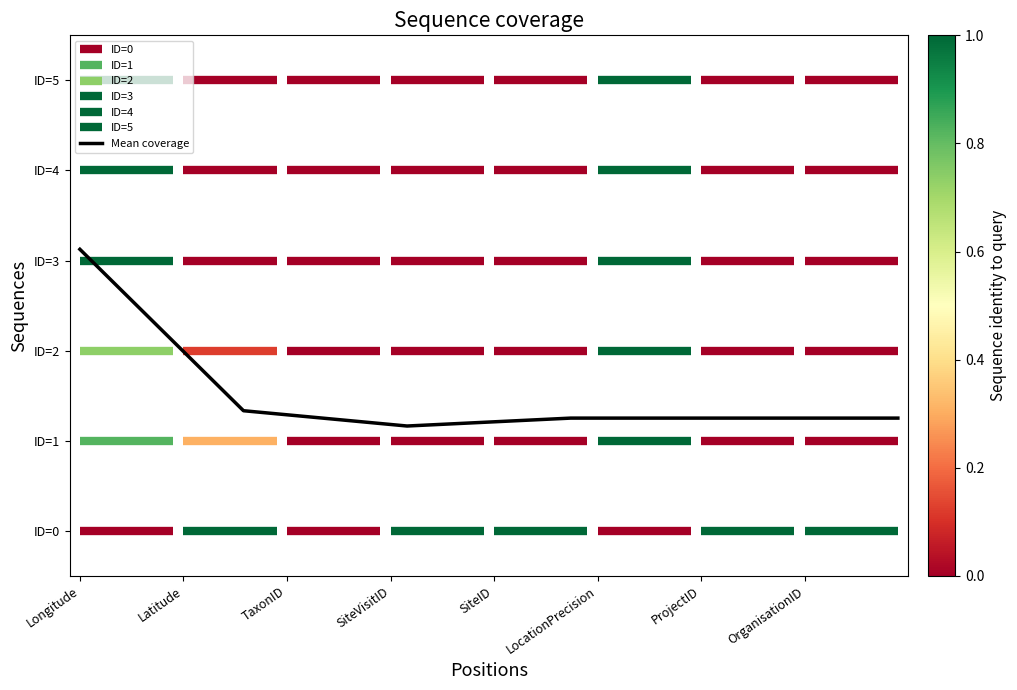

What is the minimum value shown in the chart?

1.2